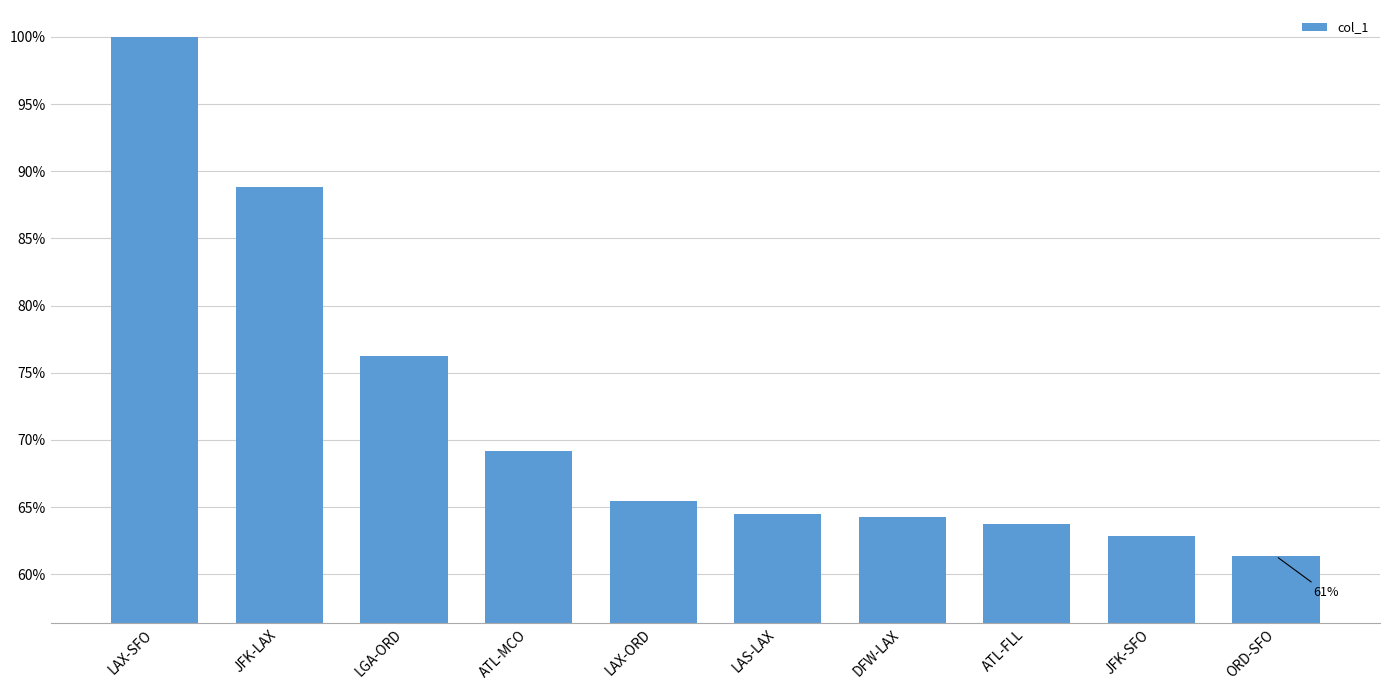

Count the number of data series in this chart.

1